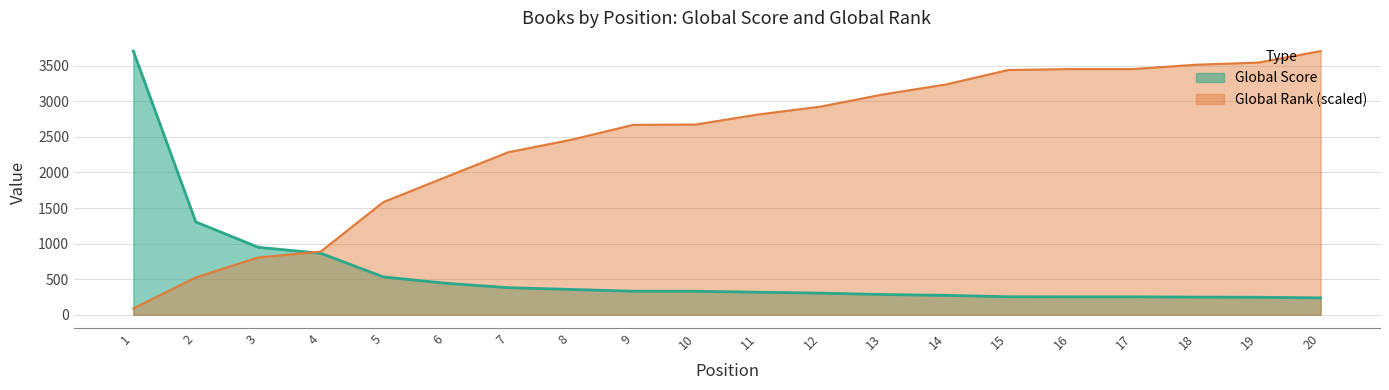

What is the average value of the Global Score series?

593.1